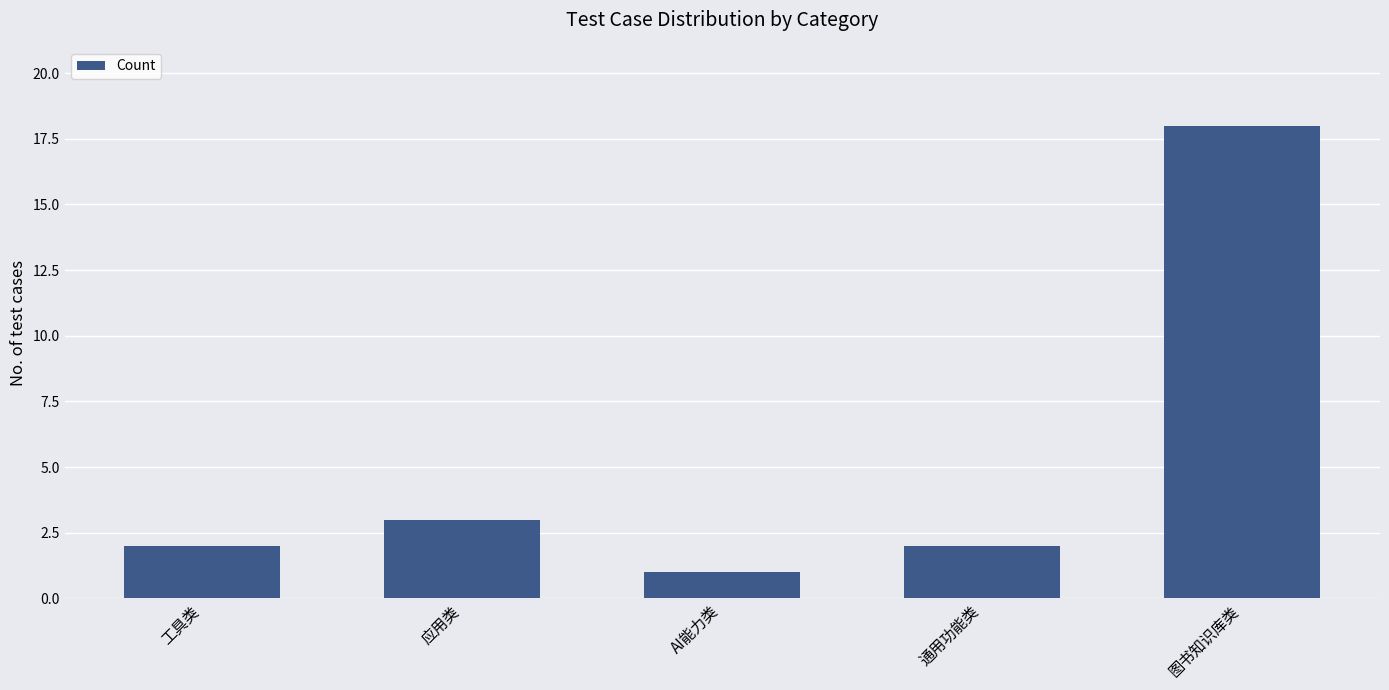

What is the label of the 4th bar from the right?

应用类